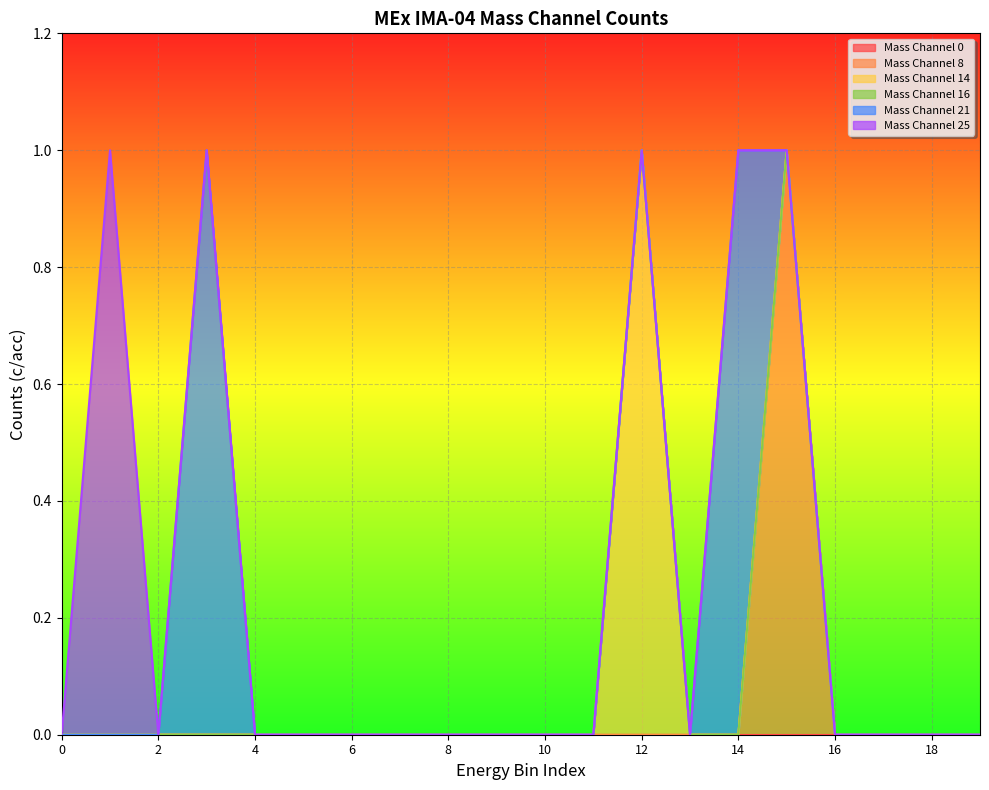

Count the Mass Channel 21 values in the range 0 to 1.

20